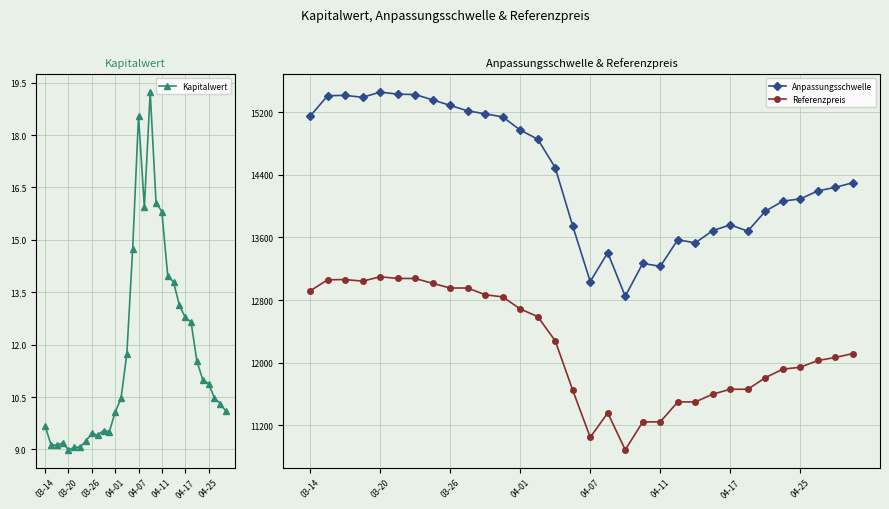

What value does the Anpassungsschwelle series have at 13?

14854.2